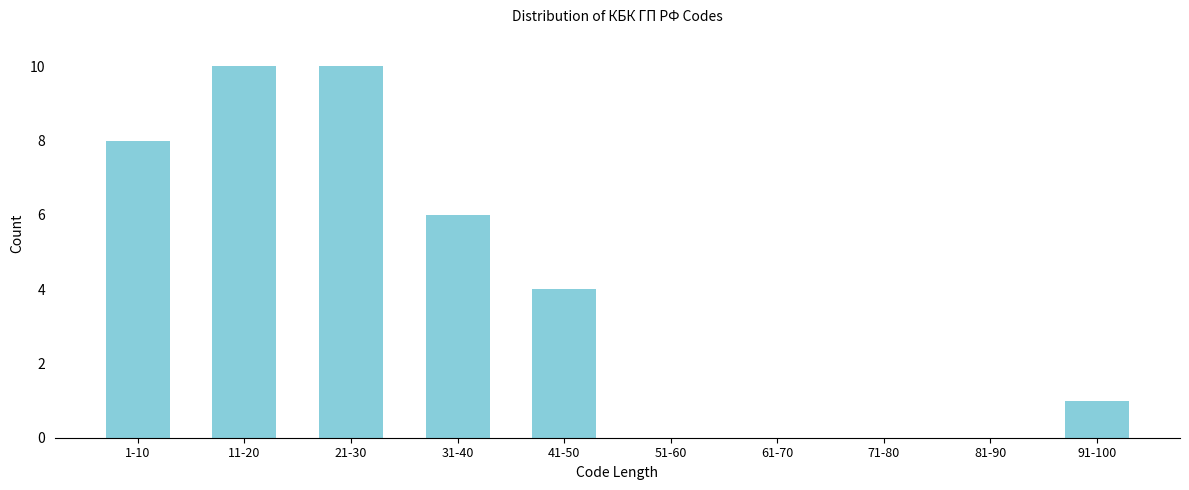

Reading left to right, extract all data points from this chart.

1-10=8	11-20=10	21-30=10	31-40=6	41-50=4	51-60=0	61-70=0	71-80=0	81-90=0	91-100=1